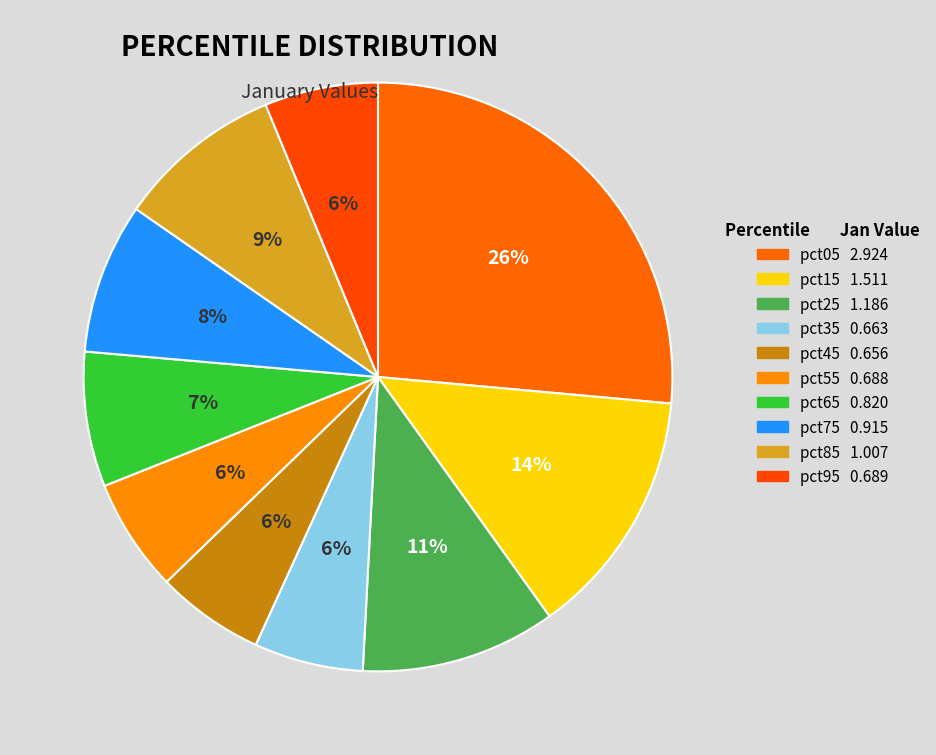

How many slices are in this pie chart?

10